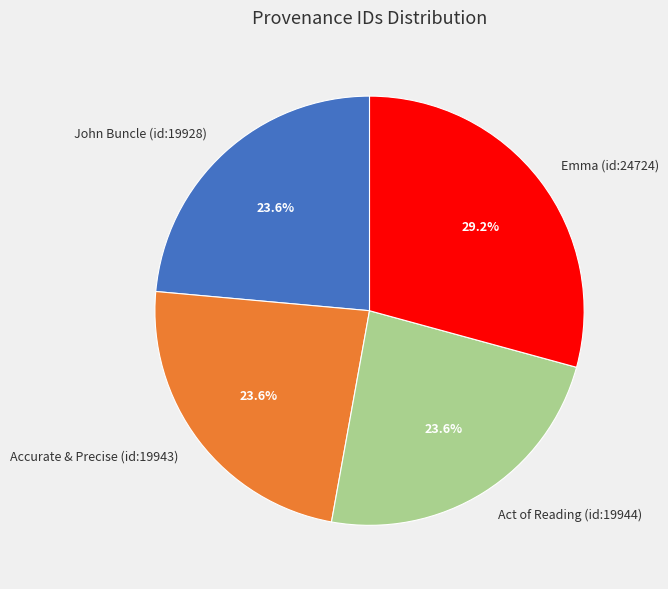

What is the ratio of the value at Accurate & Precise (id:19943) to the value at Emma (id:24724)?

0.8